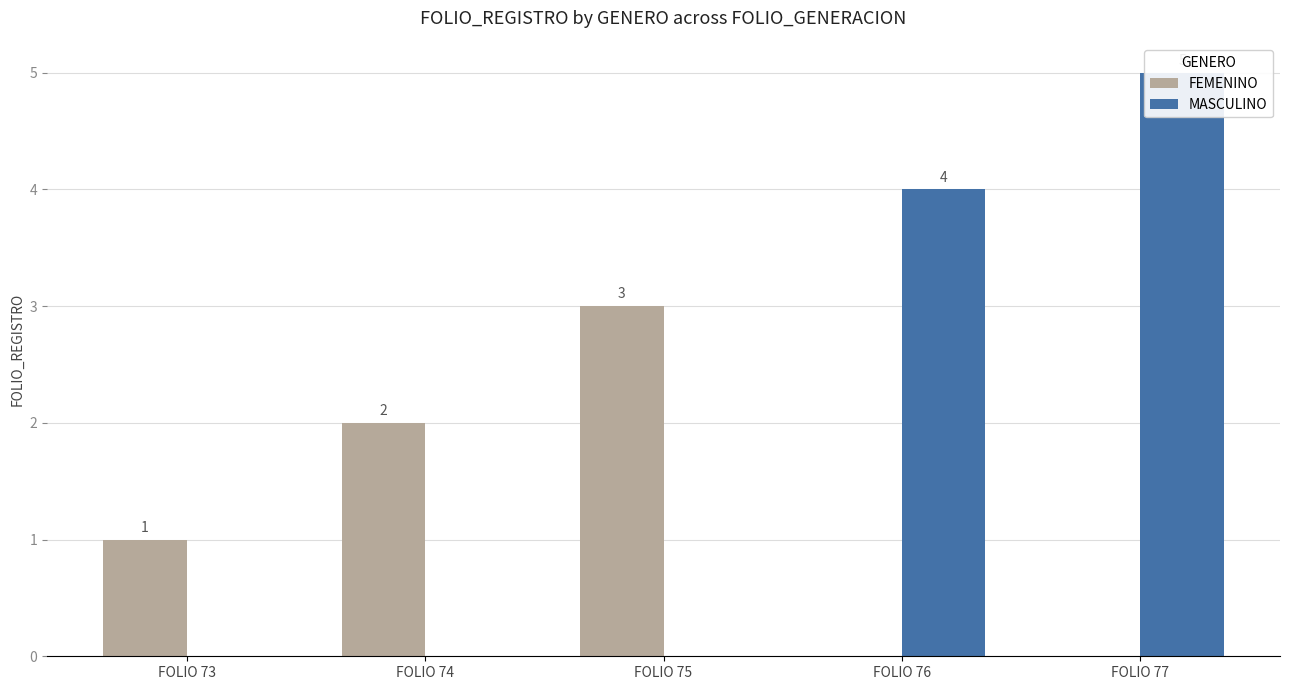

Reading right to left, transcribe all the data shown in this chart.

FEMENINO: 0	0	3	2	1
MASCULINO: 5	4	0	0	0